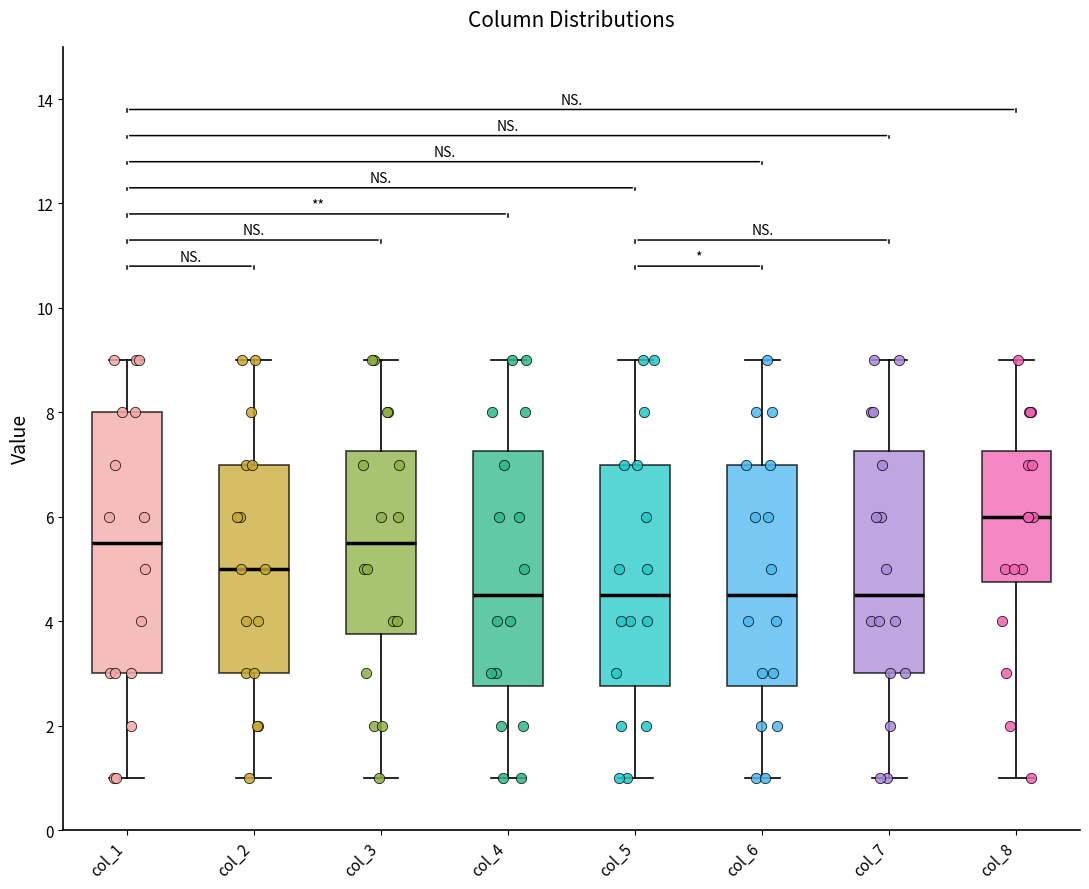

Comparing the boxes themselves (not the whiskers), which one is the tallest?

col_1